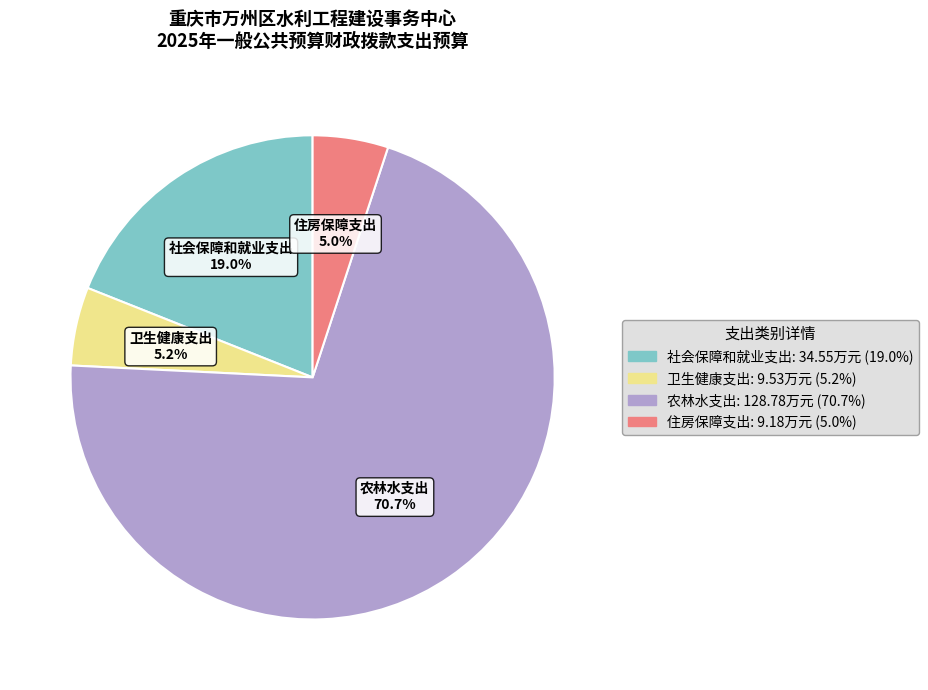

Which category has the biggest portion of the pie?

农林水支出